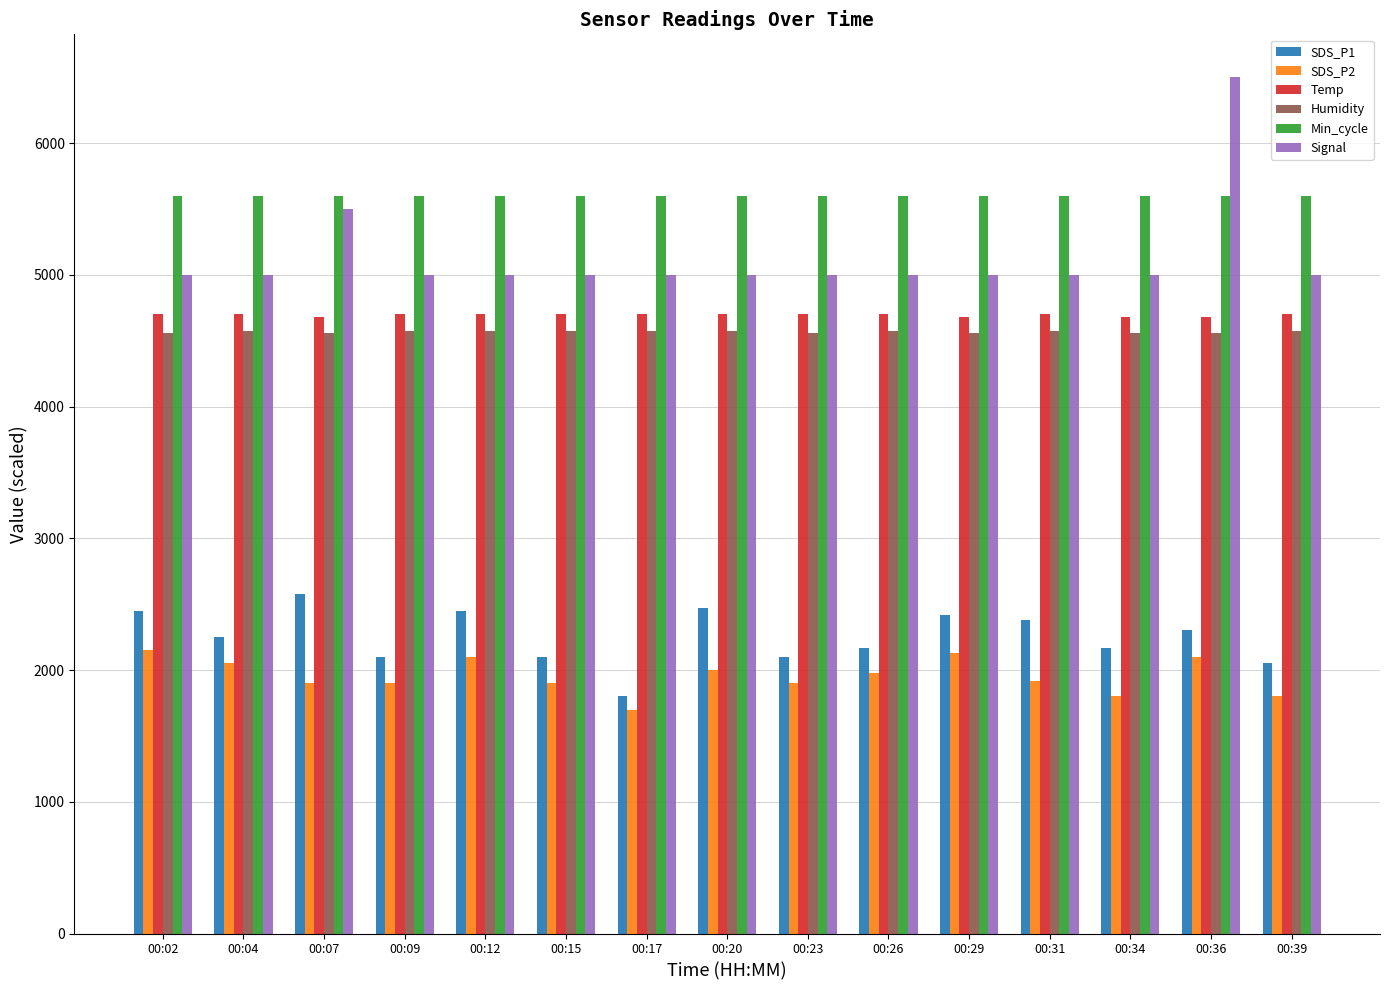

List the series in order of their peak value, lowest first.

SDS_P2, SDS_P1, Humidity, Temp, Min_cycle, Signal